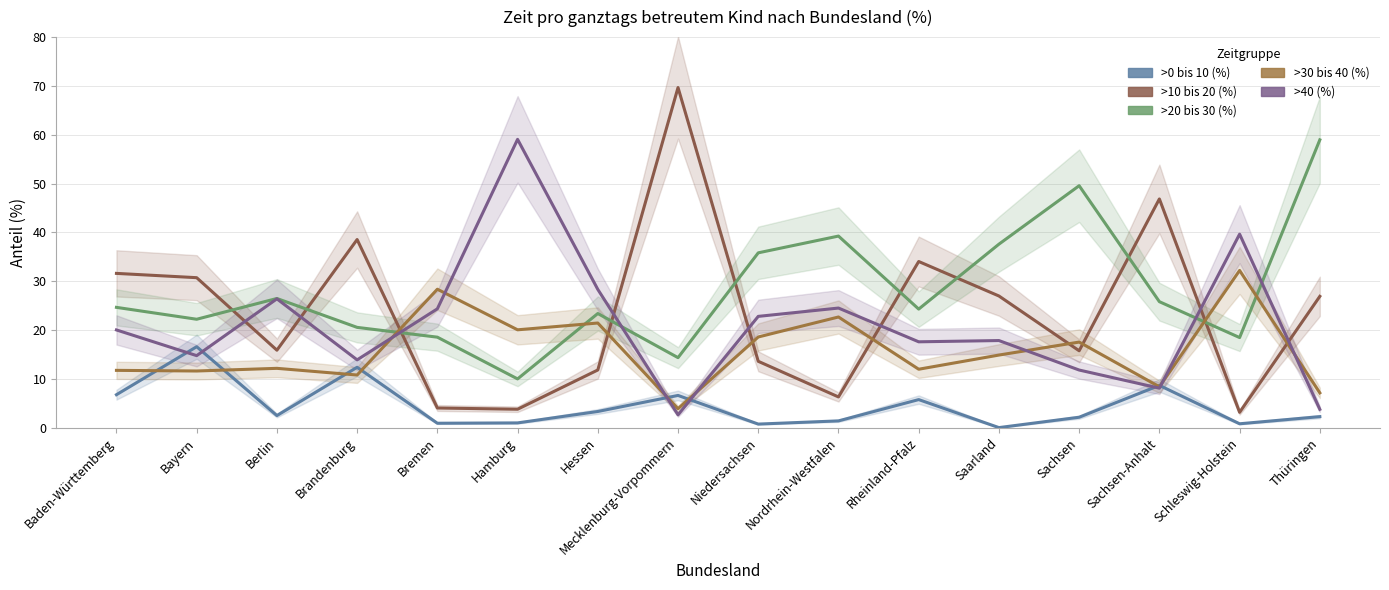

Between Bayern and Mecklenburg-Vorpommern, which series saw the biggest shift?

>10 bis 20 (%)